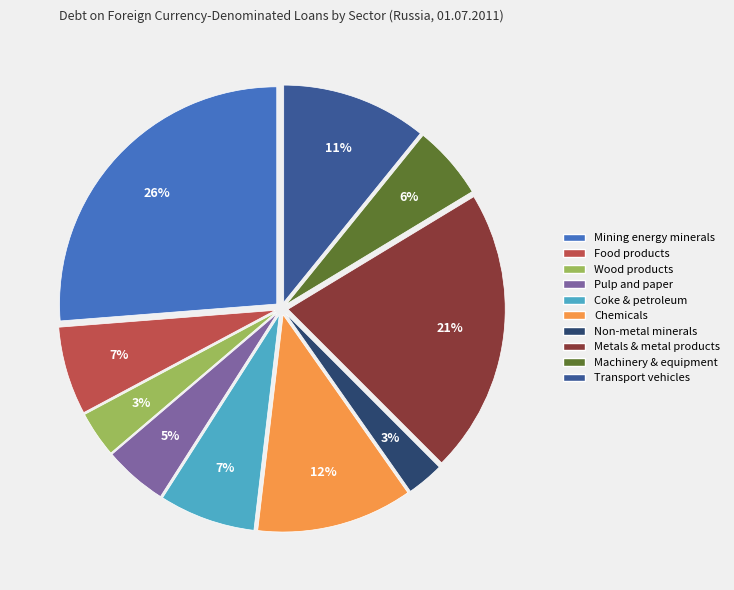

Is there a majority slice in this chart?

No